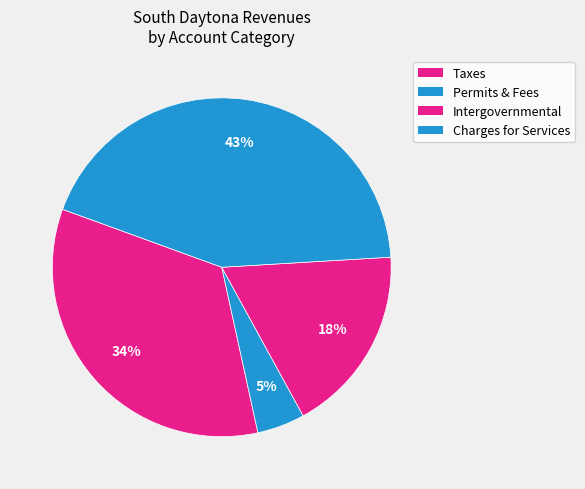

Count the number of slices in the pie.

4